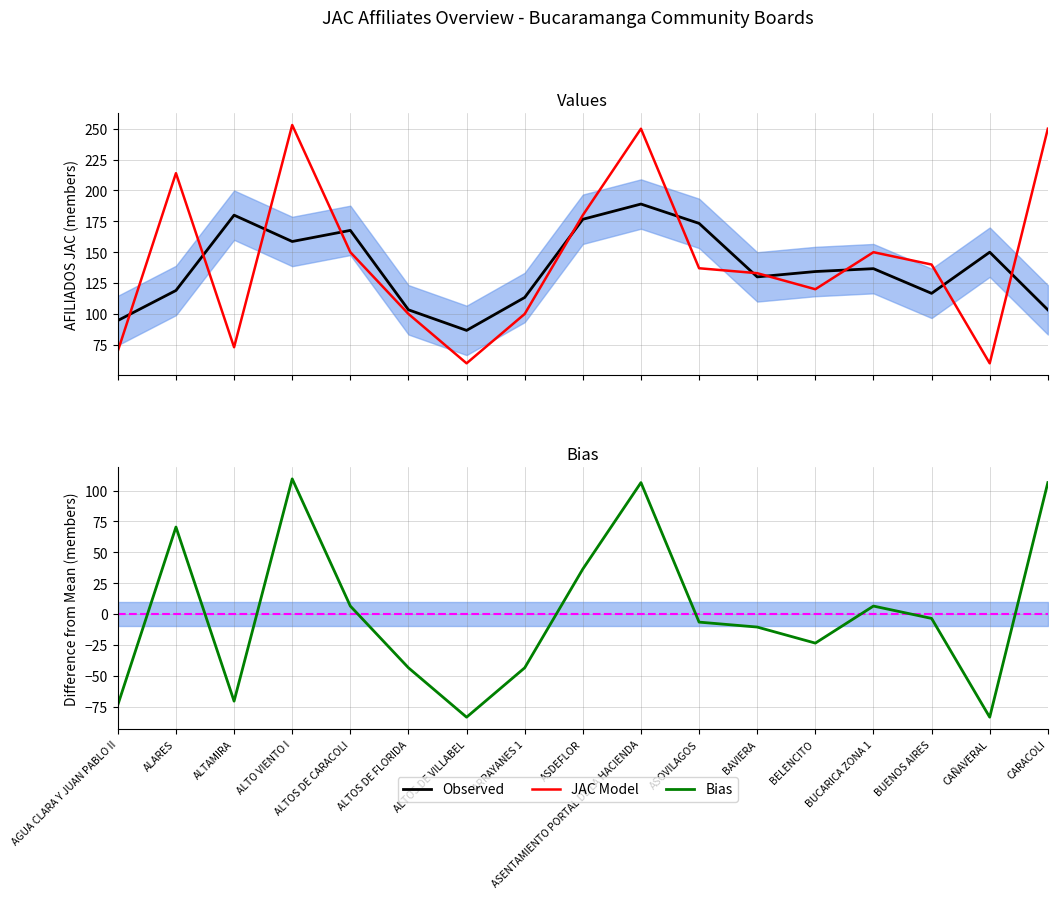

What is the label of the 15th point from the left?

BUENOS AIRES